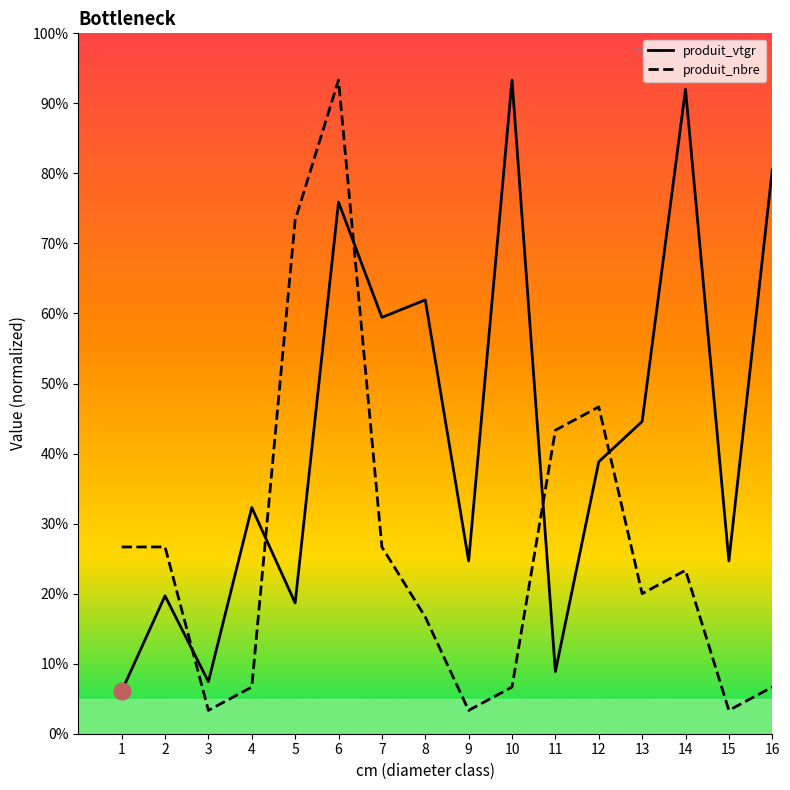

How many interior local peaks does the produit_nbre series have?

3